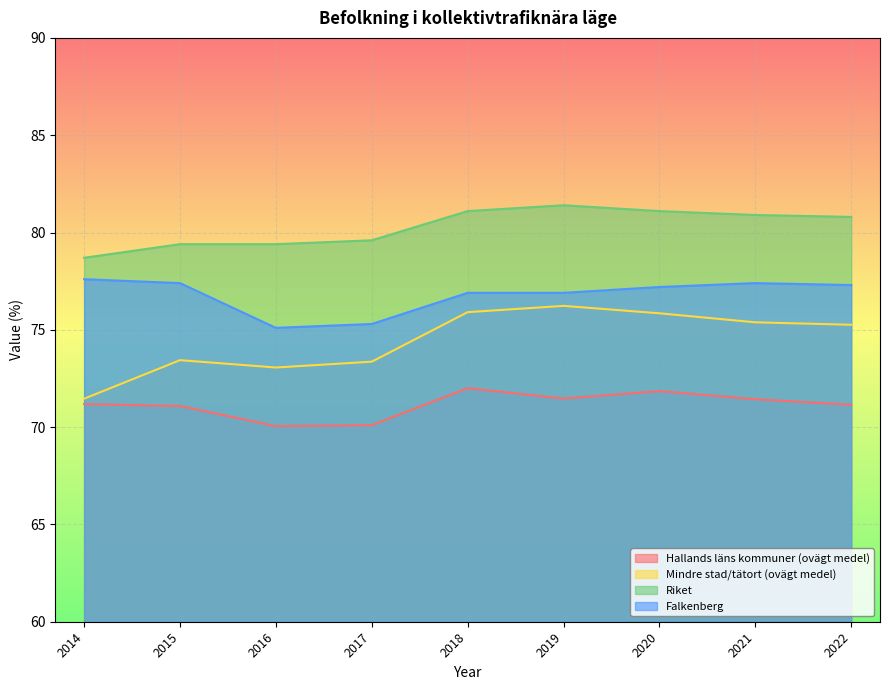

Between 2015 and 2021, which is larger?

2021